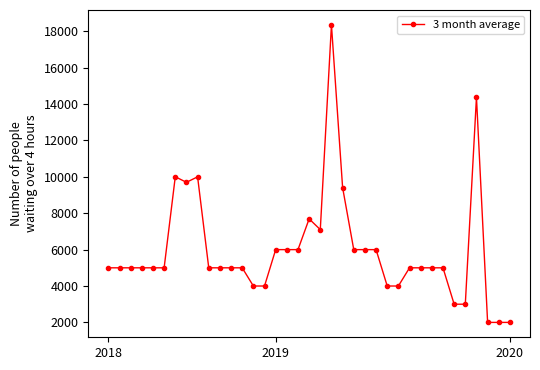

What is the minimum value shown in the chart?

2000